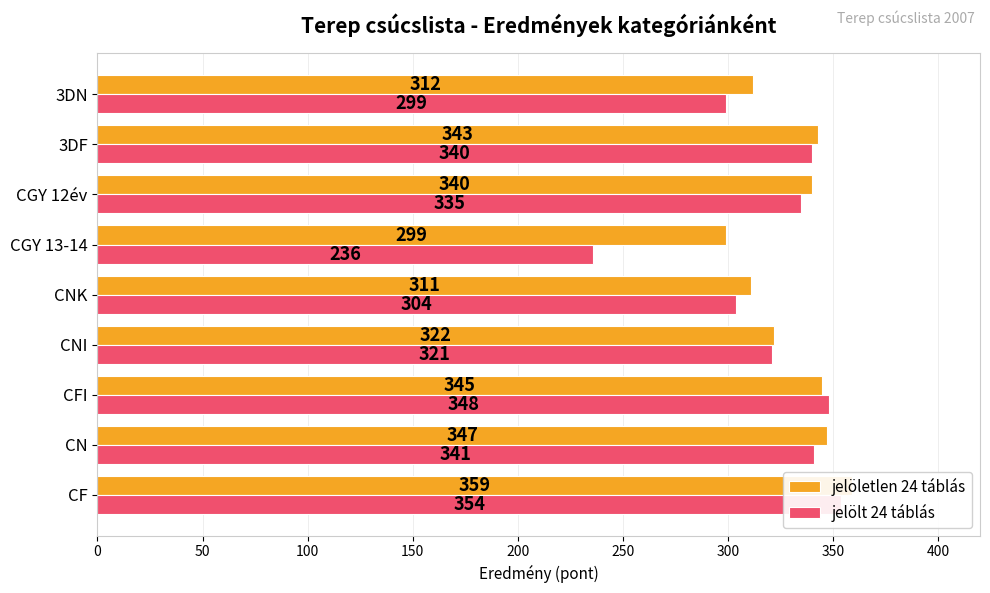

Is it true that jelölt 24 táblás equals 454 at CN?

False